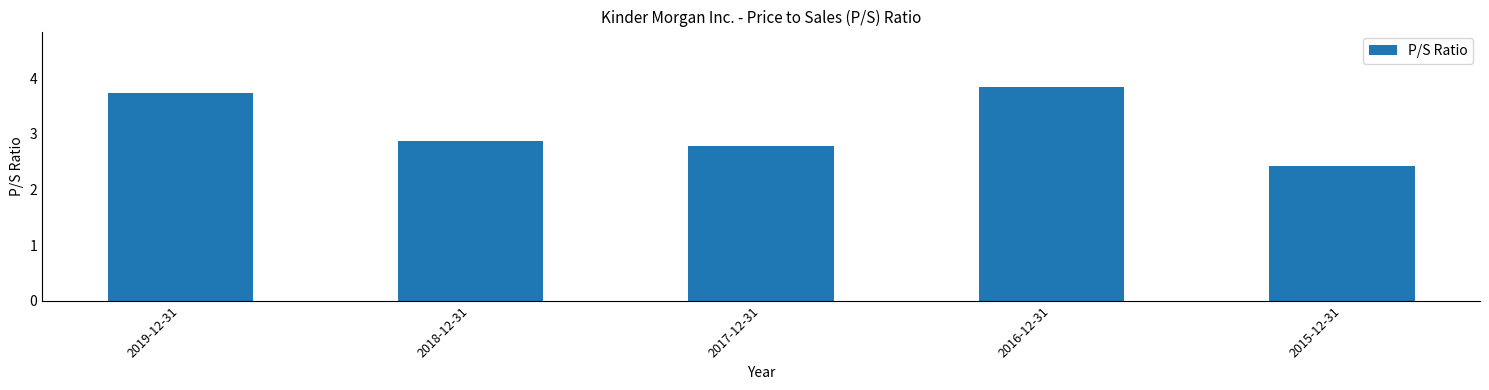

What position from the left is 2016-12-31?

4